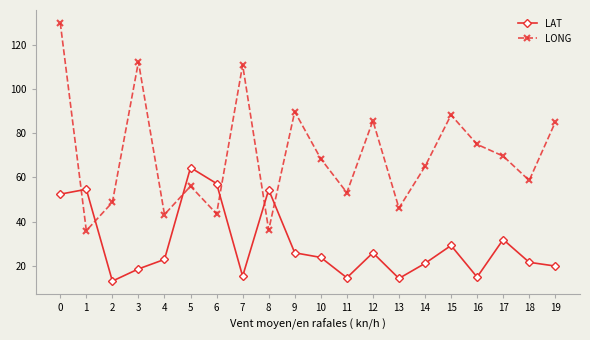

What is the sum of the LONG values at 5 and 11?

109.1